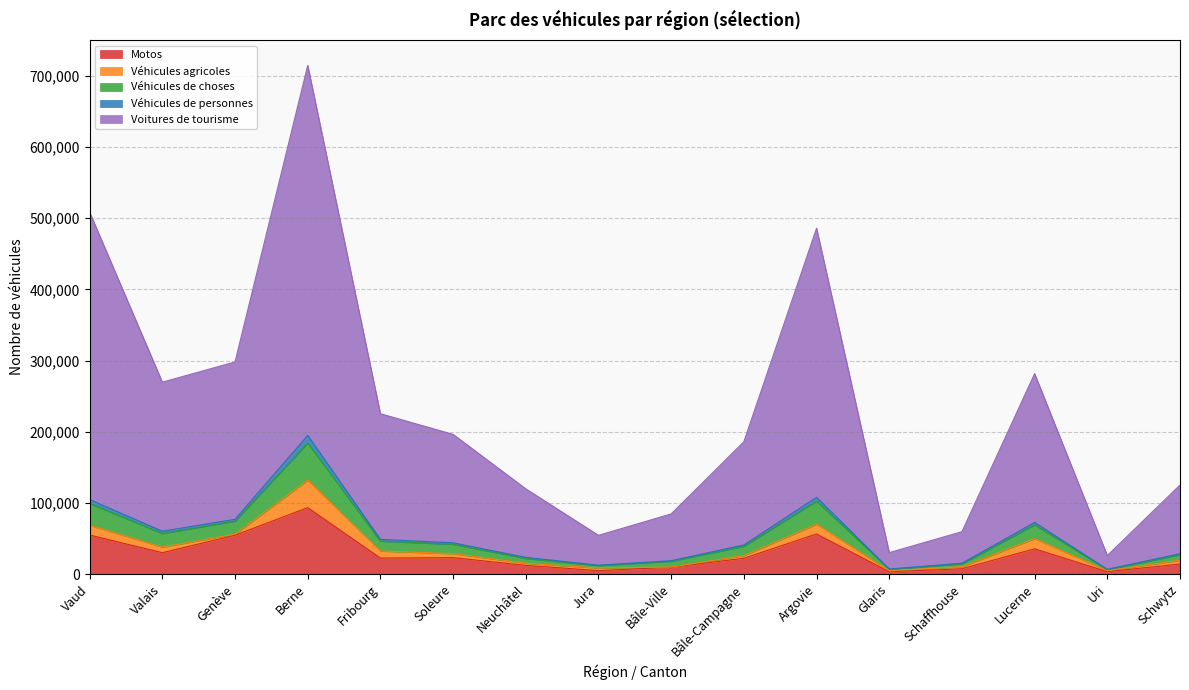

True or false: Voitures de tourisme and Motos intersect in this chart.

False